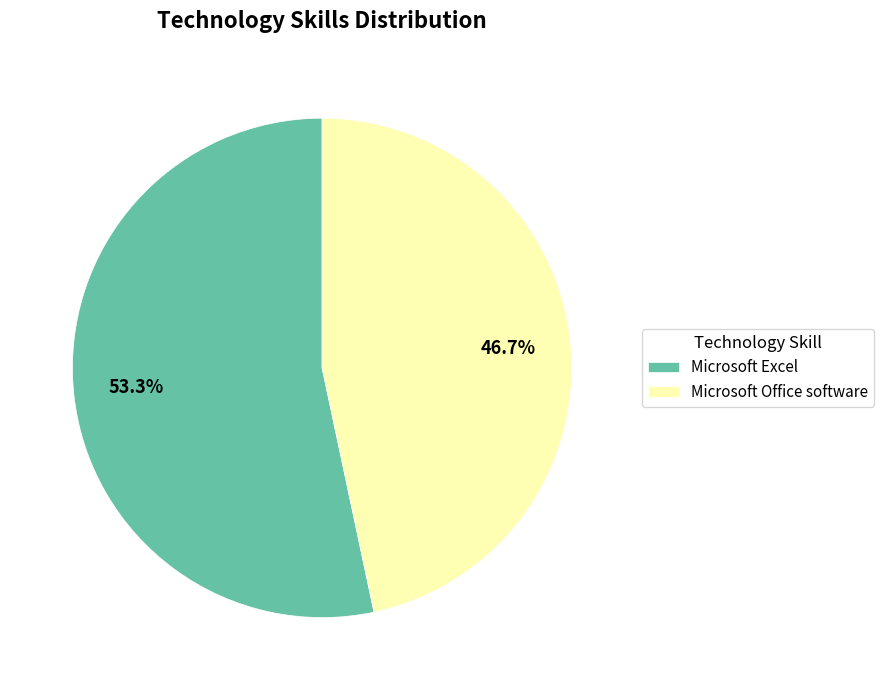

What percentage is the Microsoft Office software slice, to the nearest percent?

47%